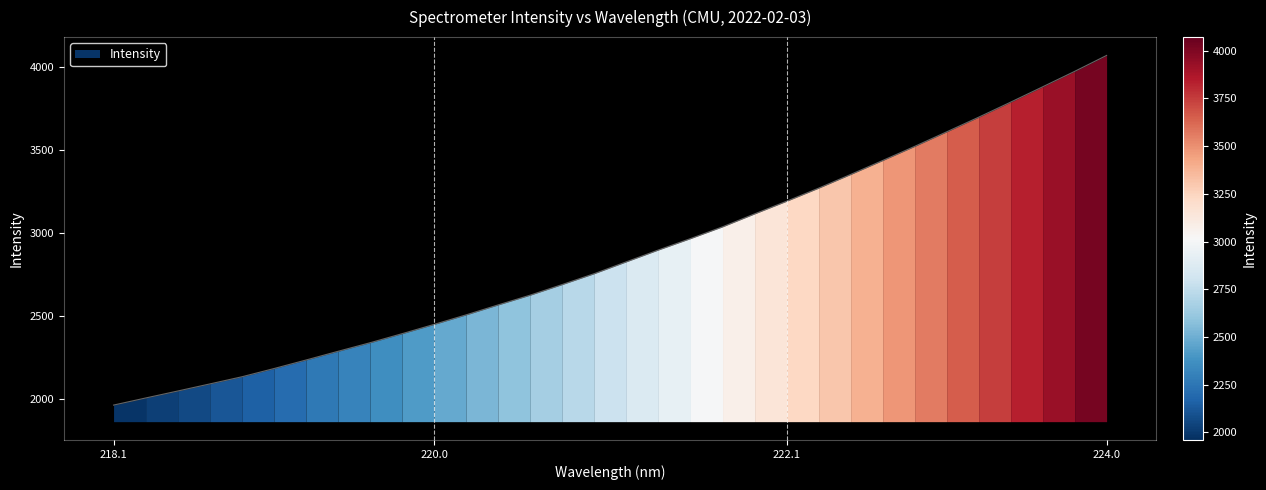

What is the sum of all values?

91881.1